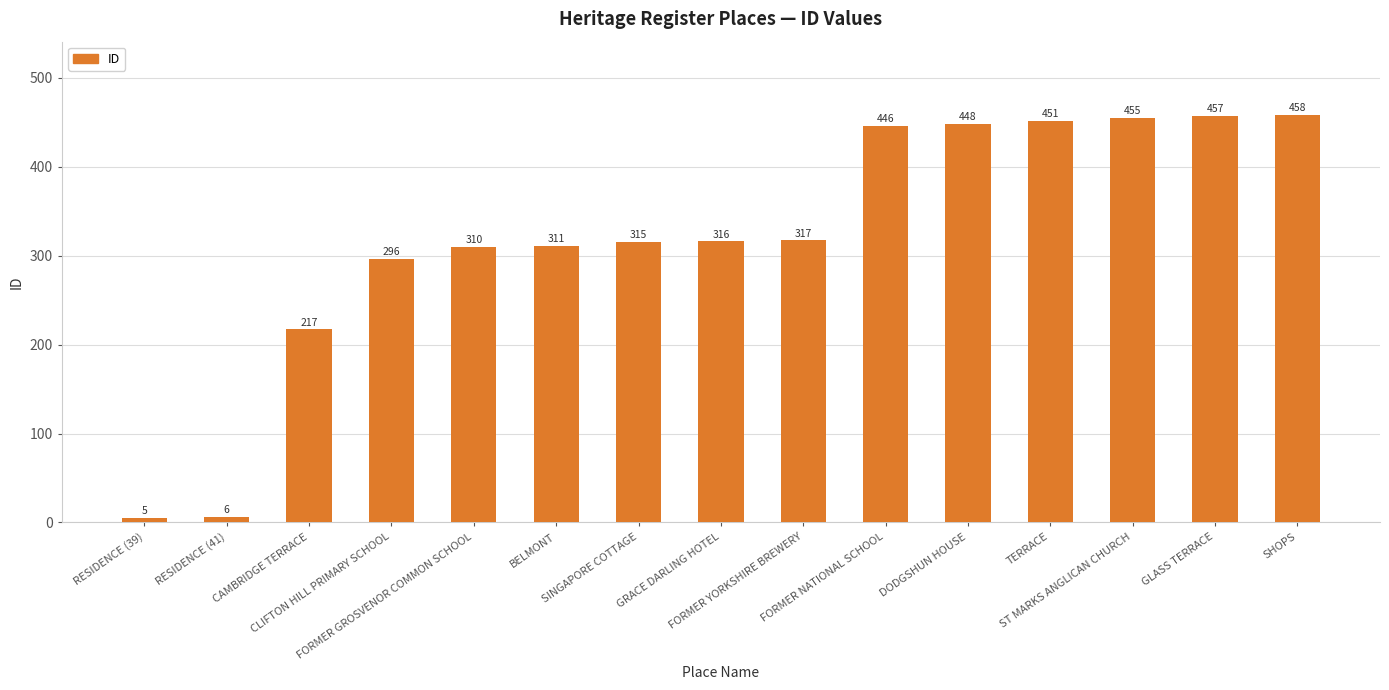

At which category does the chart reach its peak across all series?

SHOPS